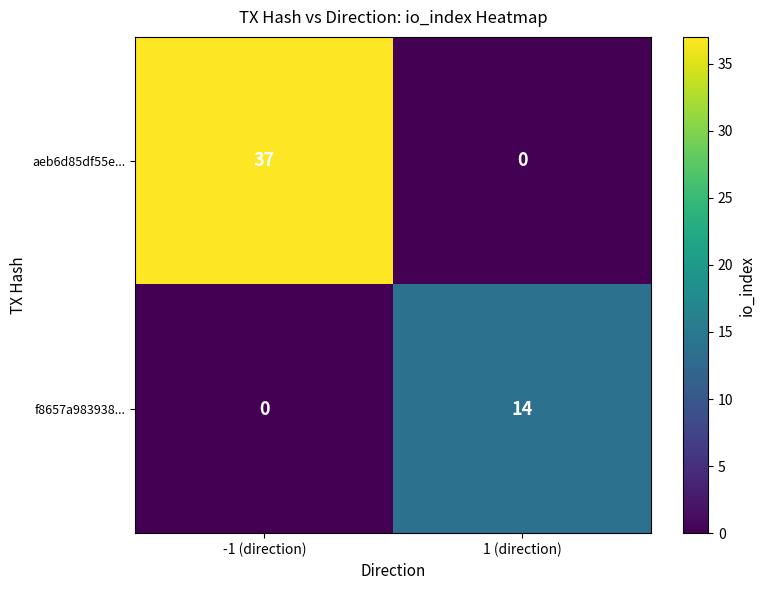

At which category is the sum across all series the highest?

-1 (direction)